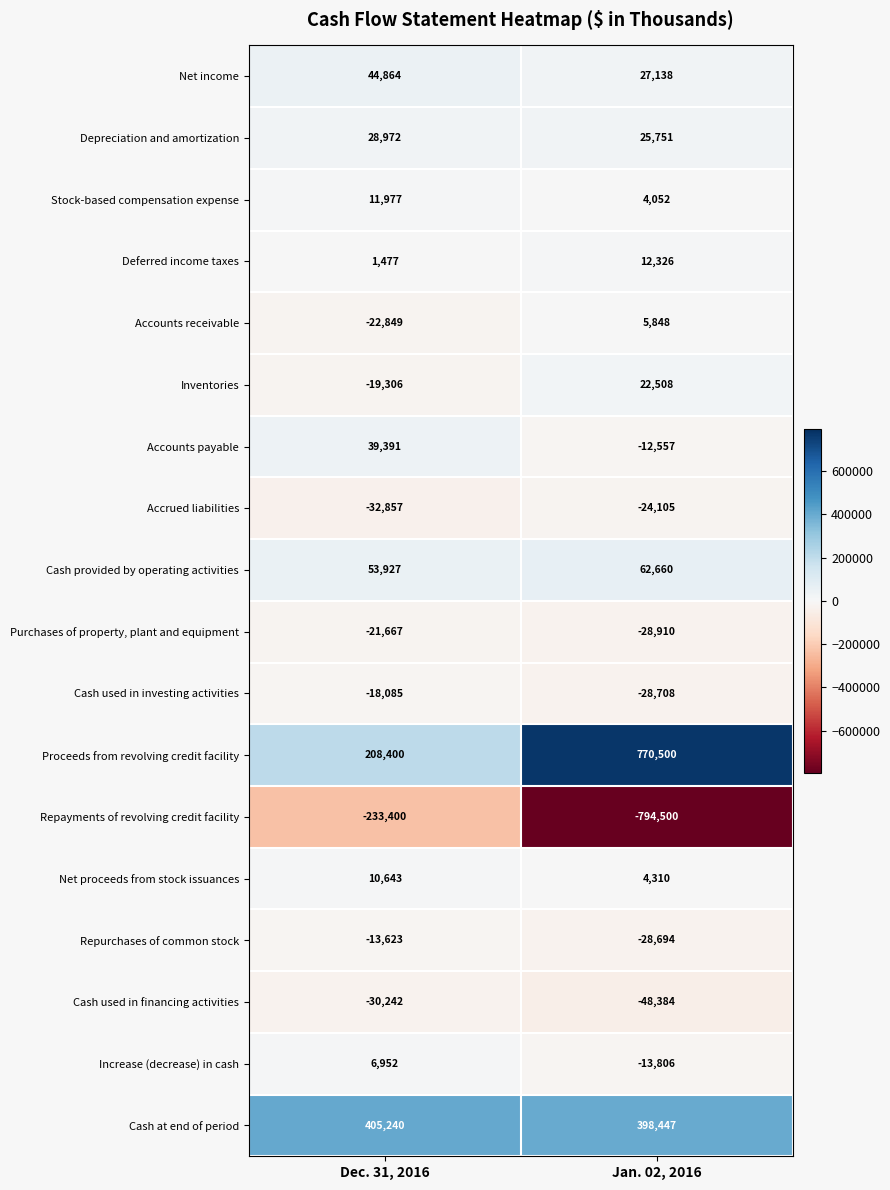

How many data points in Accounts payable are less than 39391?

1